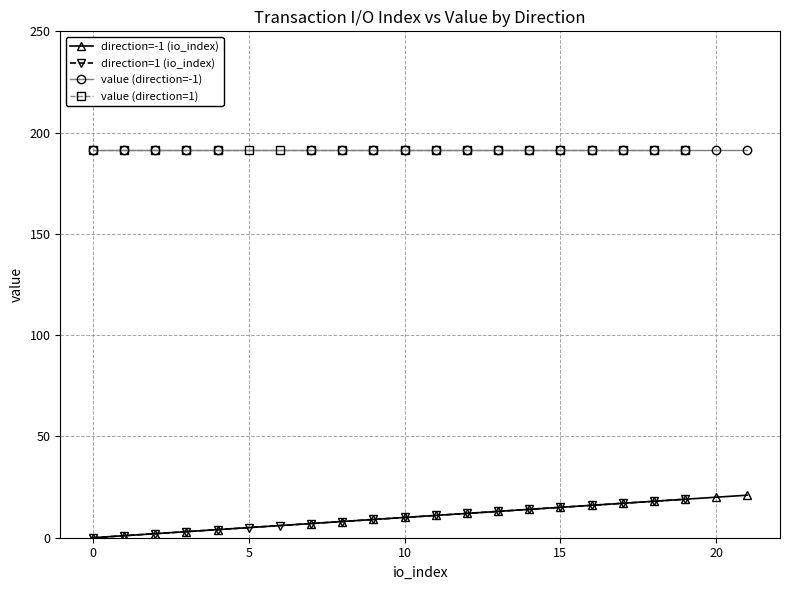

Does the chart display data point markers on the line(s)?

Yes